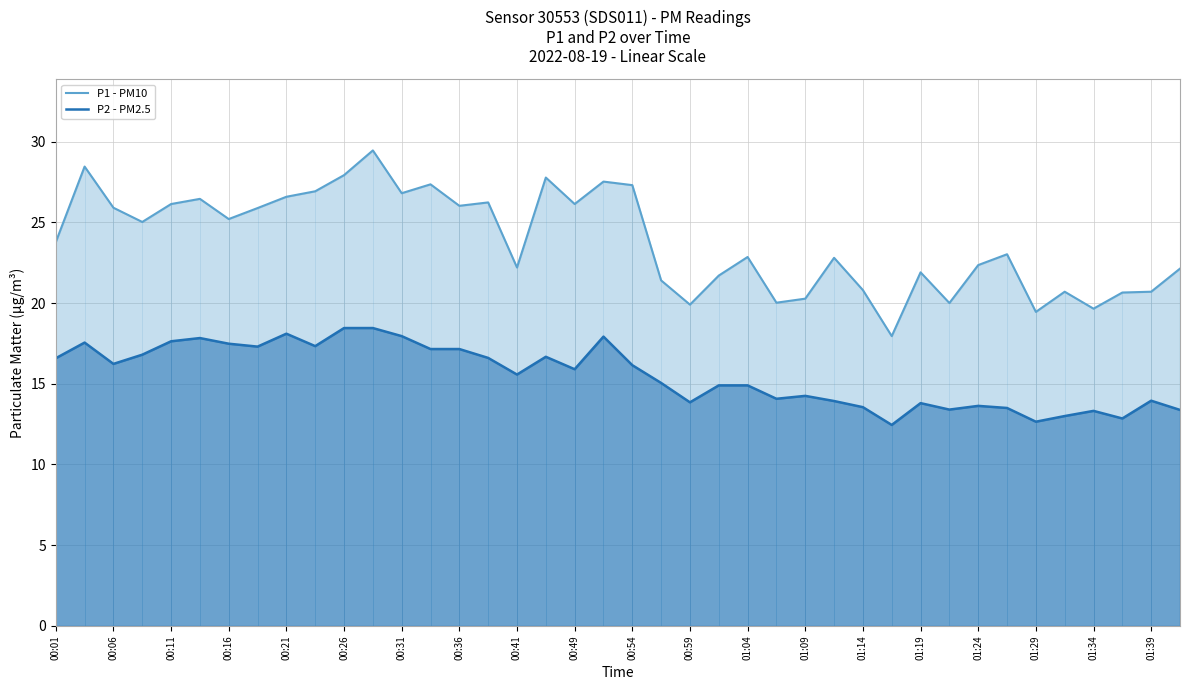

True or false: P2 - PM2.5 has a value of 21.6 at 01:19.

False